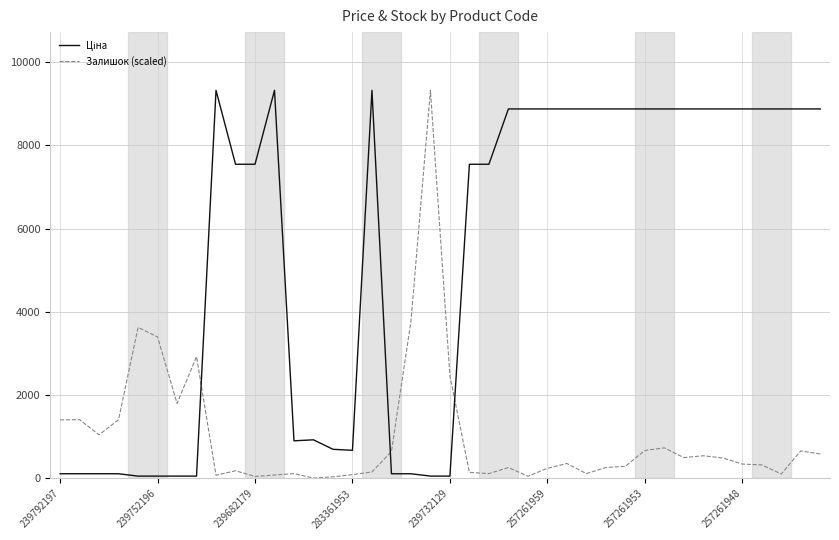

What is the greatest value displayed?

9321.4